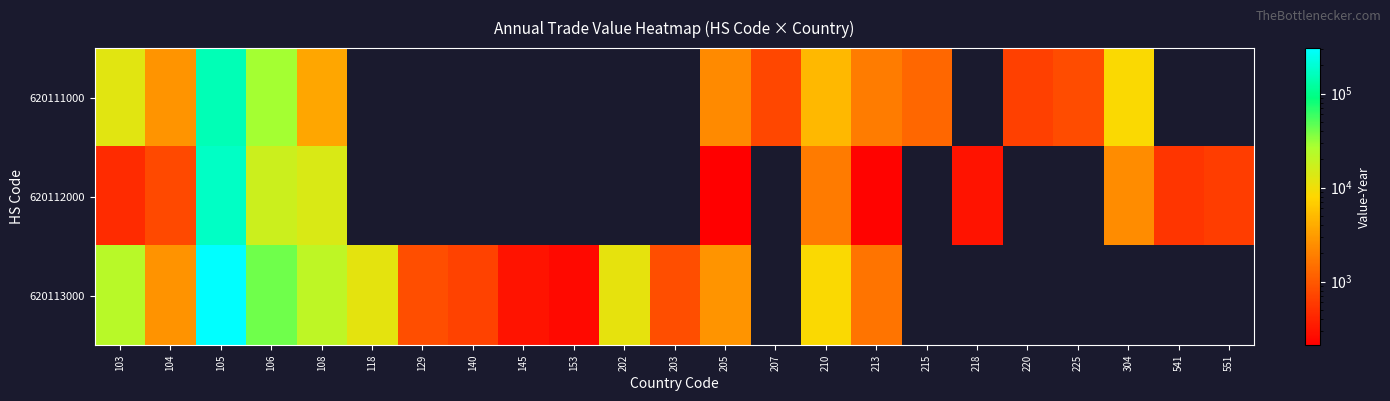

What is the total value across all series at 218?

300